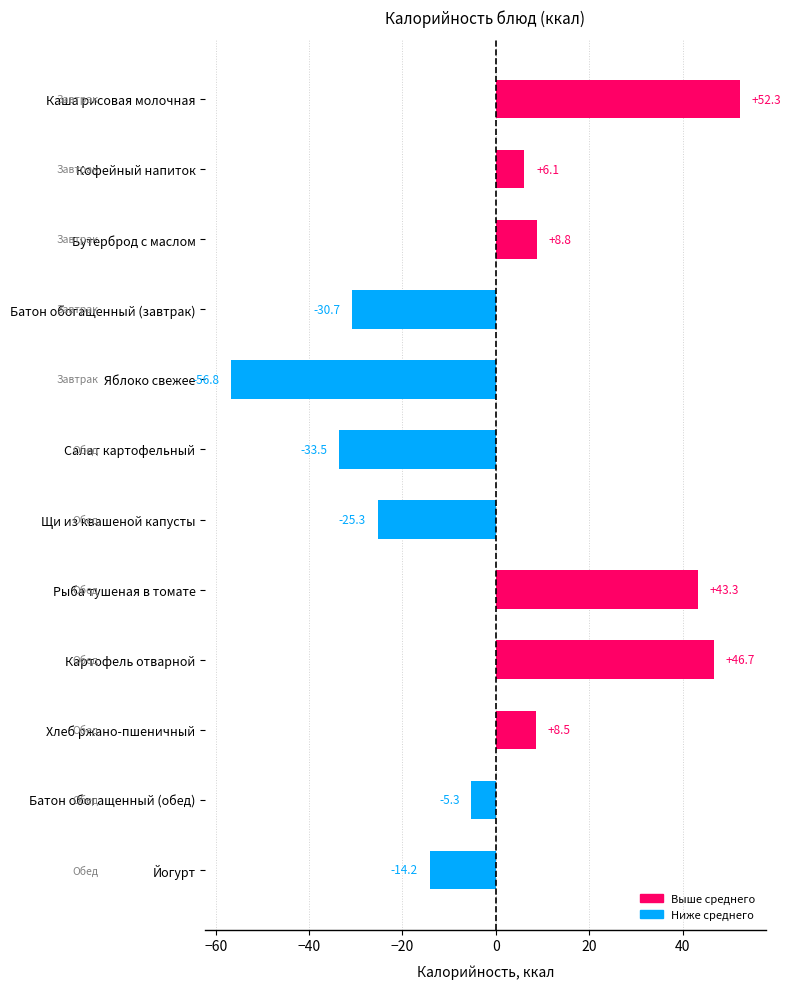

What is the change in value from Хлеб ржано-пшеничный to Батон обогащенный (обед)?

-13.8